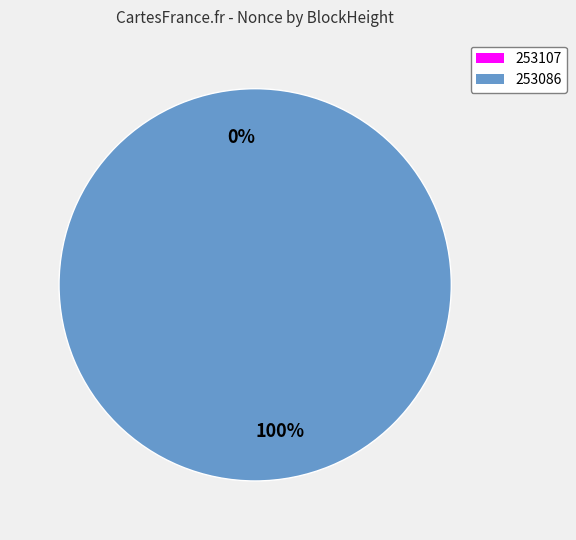

Rank the categories by value from highest to lowest.

253086, 253107